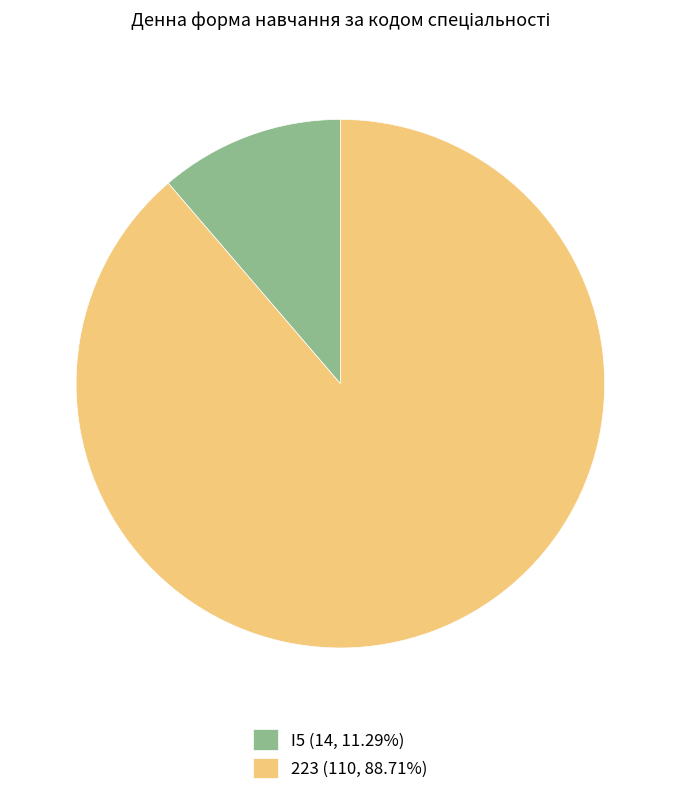

Is 223 the majority of the pie?

Yes